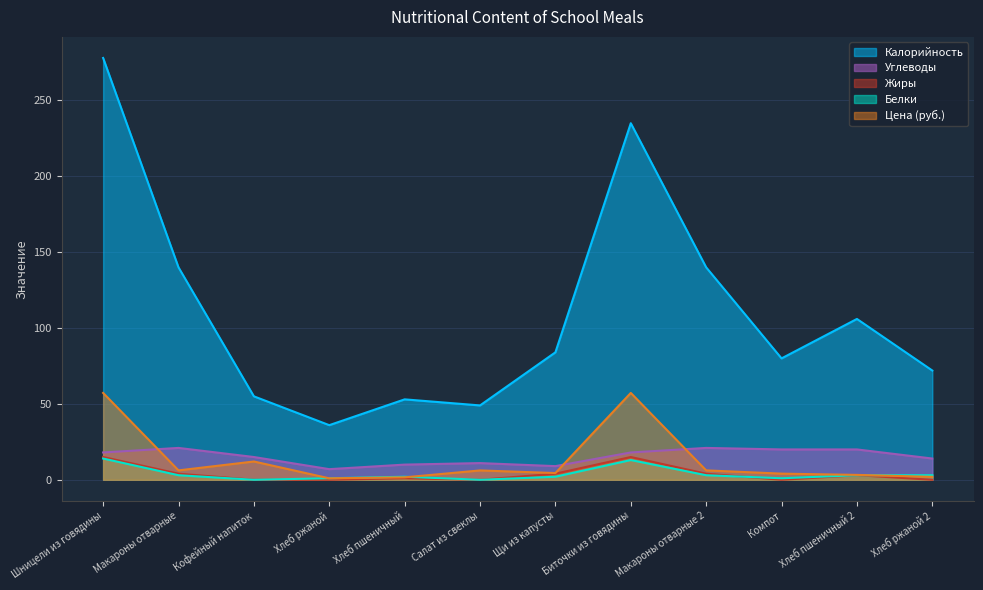

True or false: Калорийность and Углеводы intersect in this chart.

False